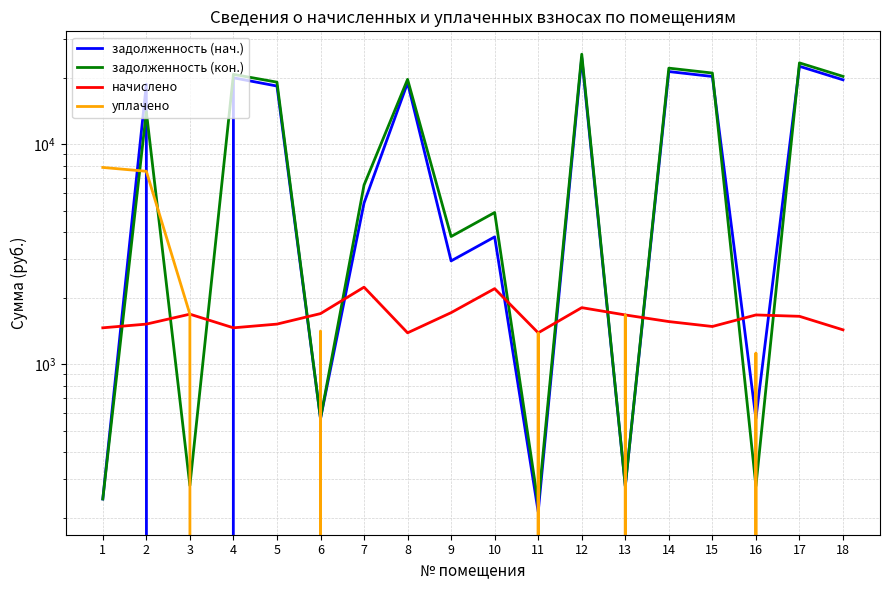

At which label does начислено first exceed 1652?

3